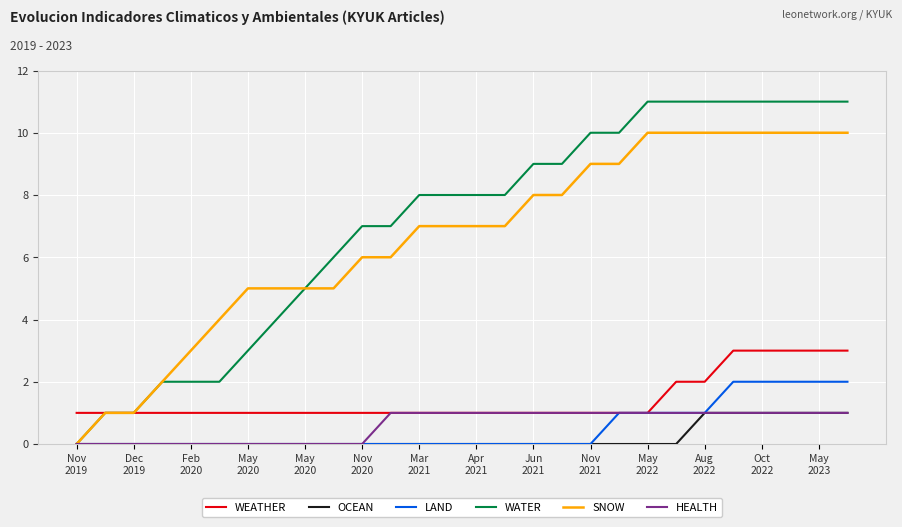

How many lines are shown in the chart?

6